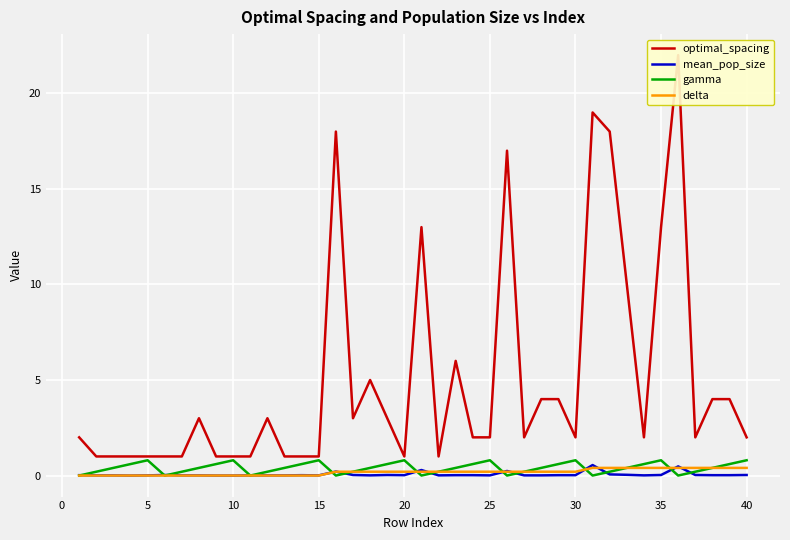

Which series has the largest total across all categories?

optimal_spacing